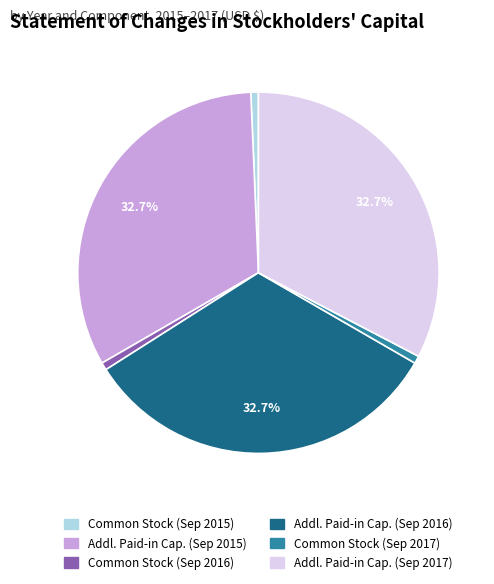

Is there a majority slice in this chart?

No